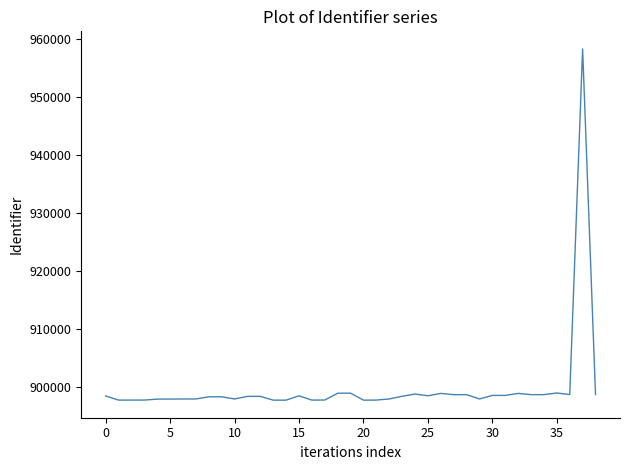

What is the smallest value displayed?

897730